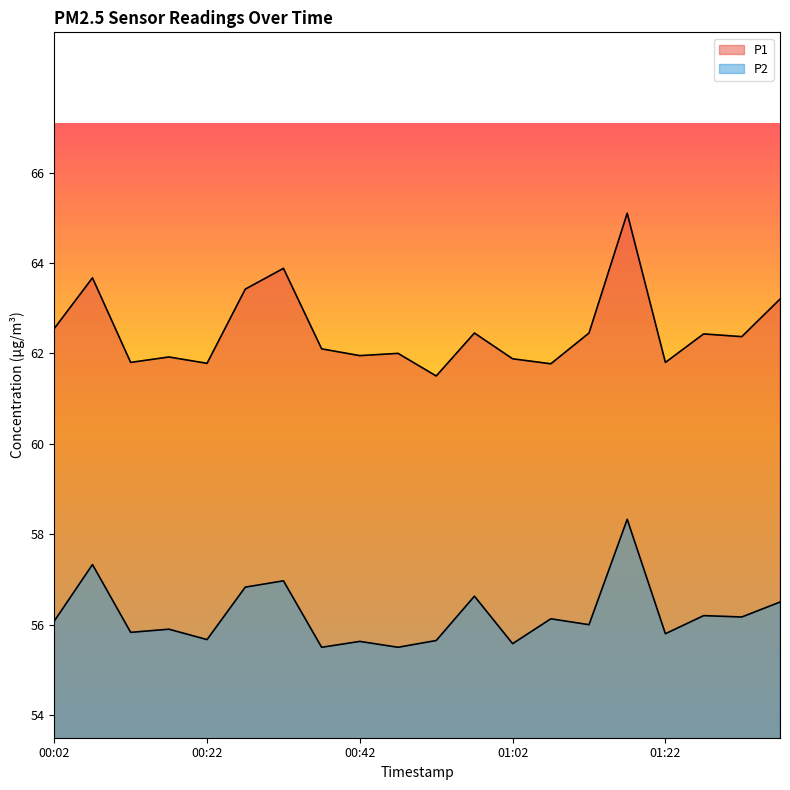

What is the difference between the highest and lowest values at 00:12?

6.0